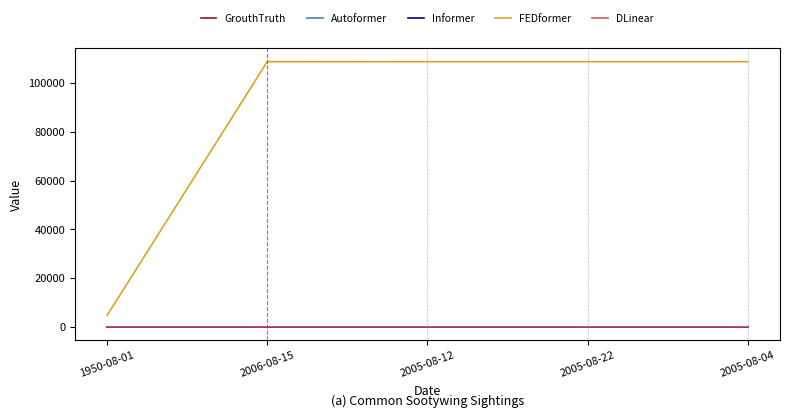

How many DLinear values are between 1 and 2?

5